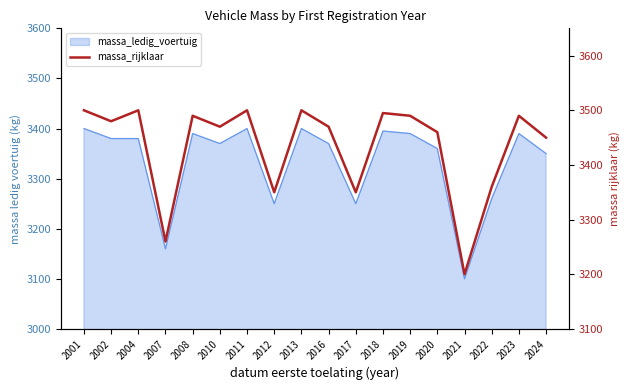

Does the chart have visible grid lines?

No